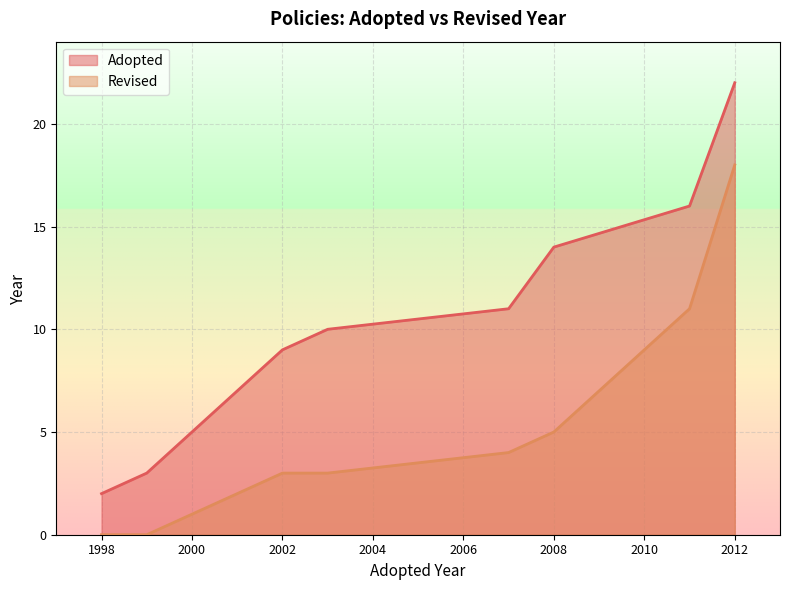

Which series has the largest total across all categories?

Adopted